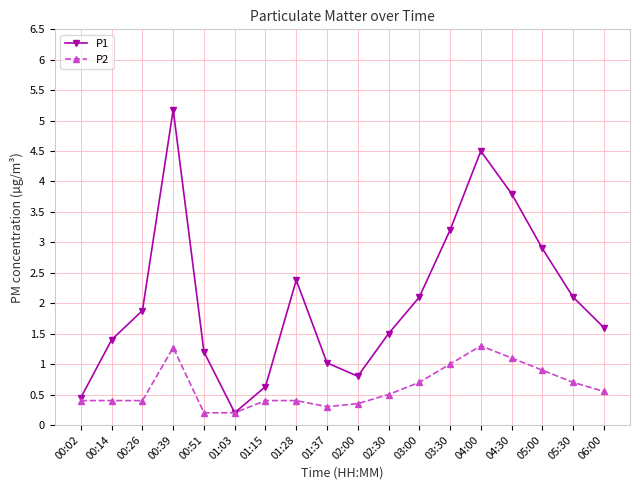

How many categories are shown in the chart?

18